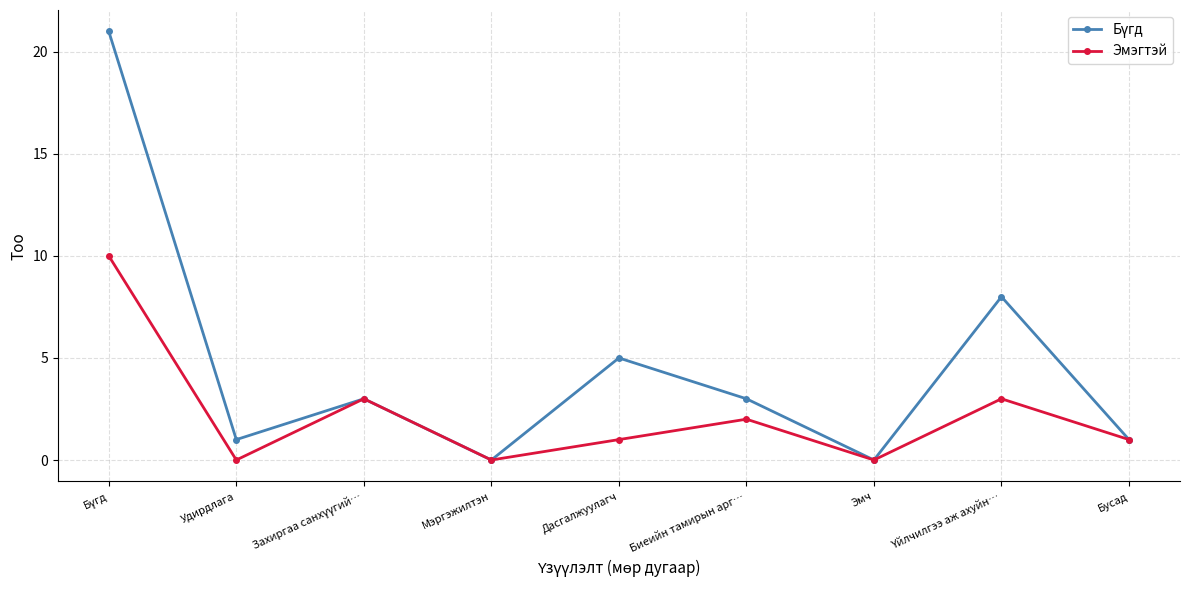

How many series are shown in this chart?

2